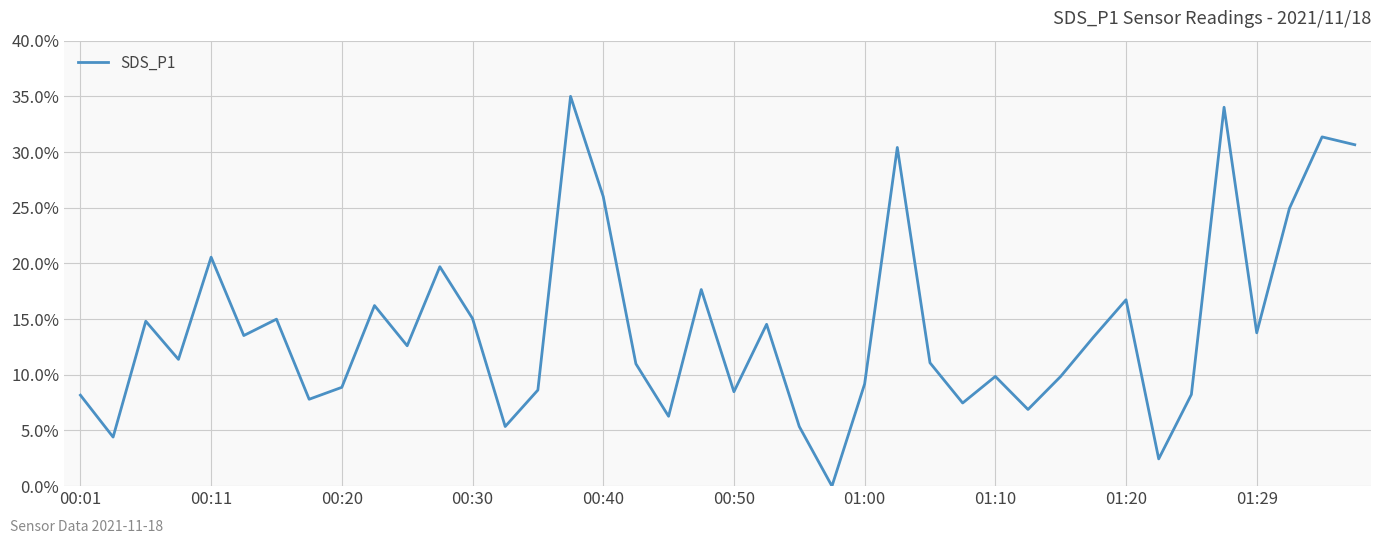

What is the difference between the maximum and minimum values?

35.0